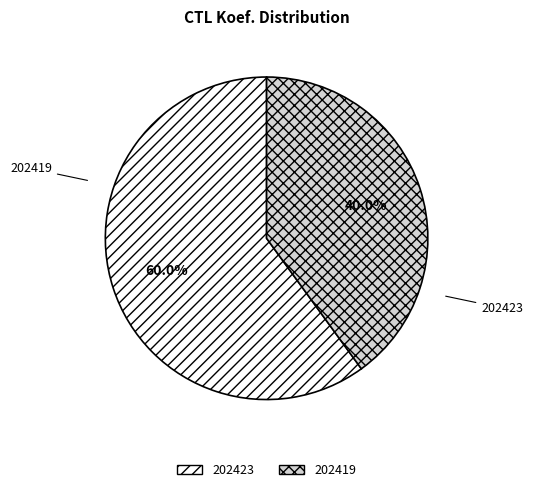

To the nearest percent, what is the combined percentage of 202423 and 202419?

100%